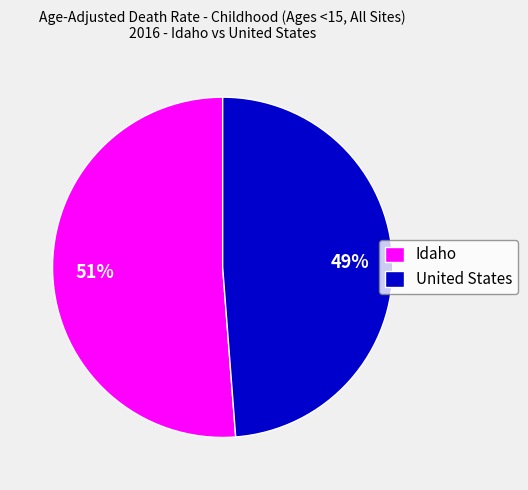

How many segments does this pie chart have?

2